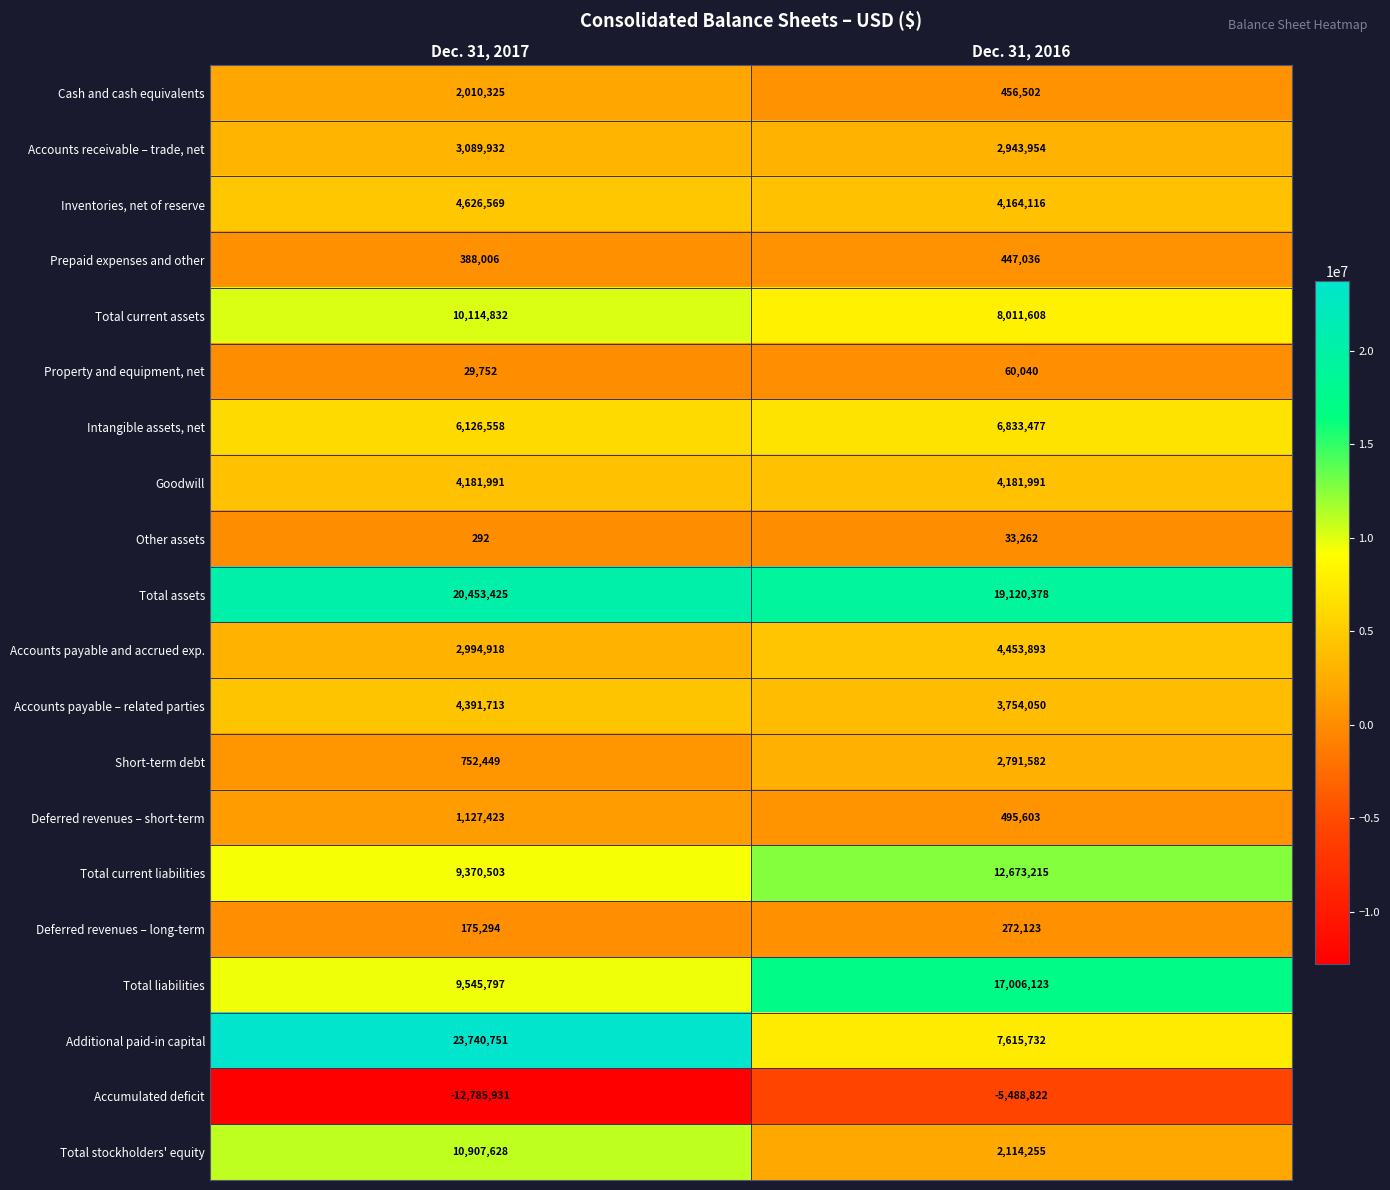

Is the value of Total liabilities at Dec. 31, 2016 greater than the value of Deferred revenues – short-term at Dec. 31, 2017?

Yes